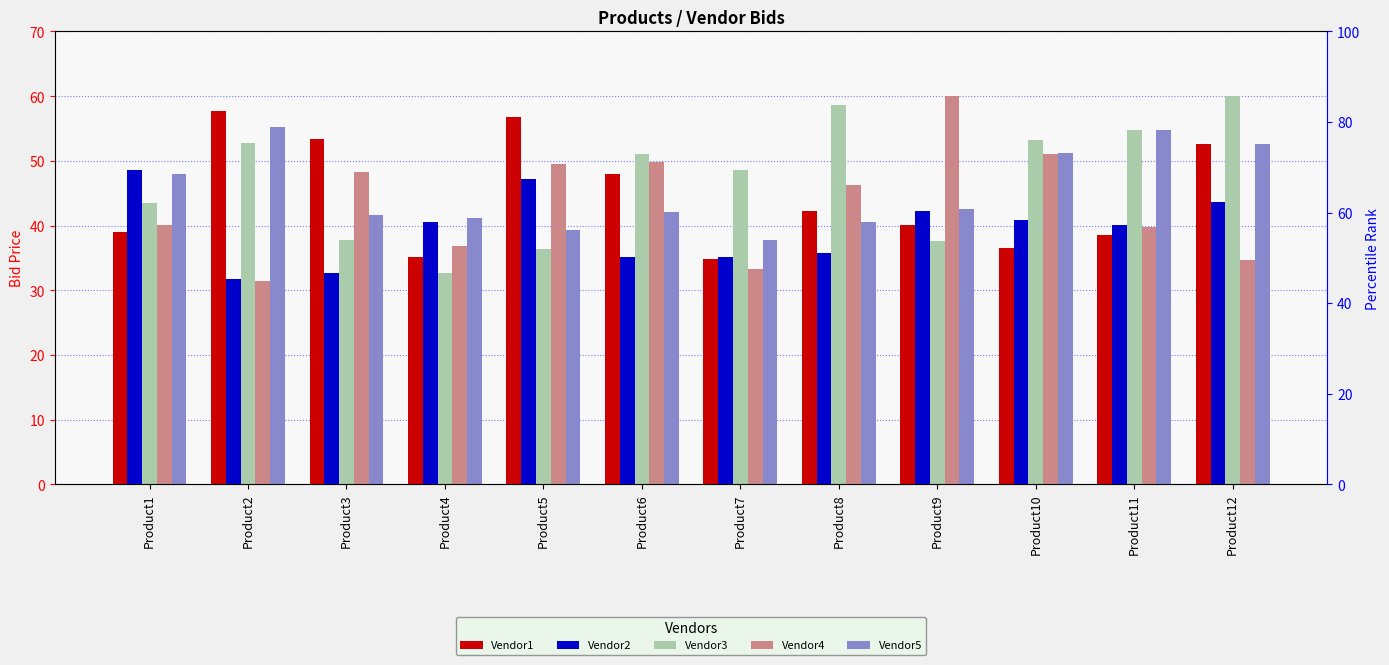

At how many categories does at least one series exceed 49?

9